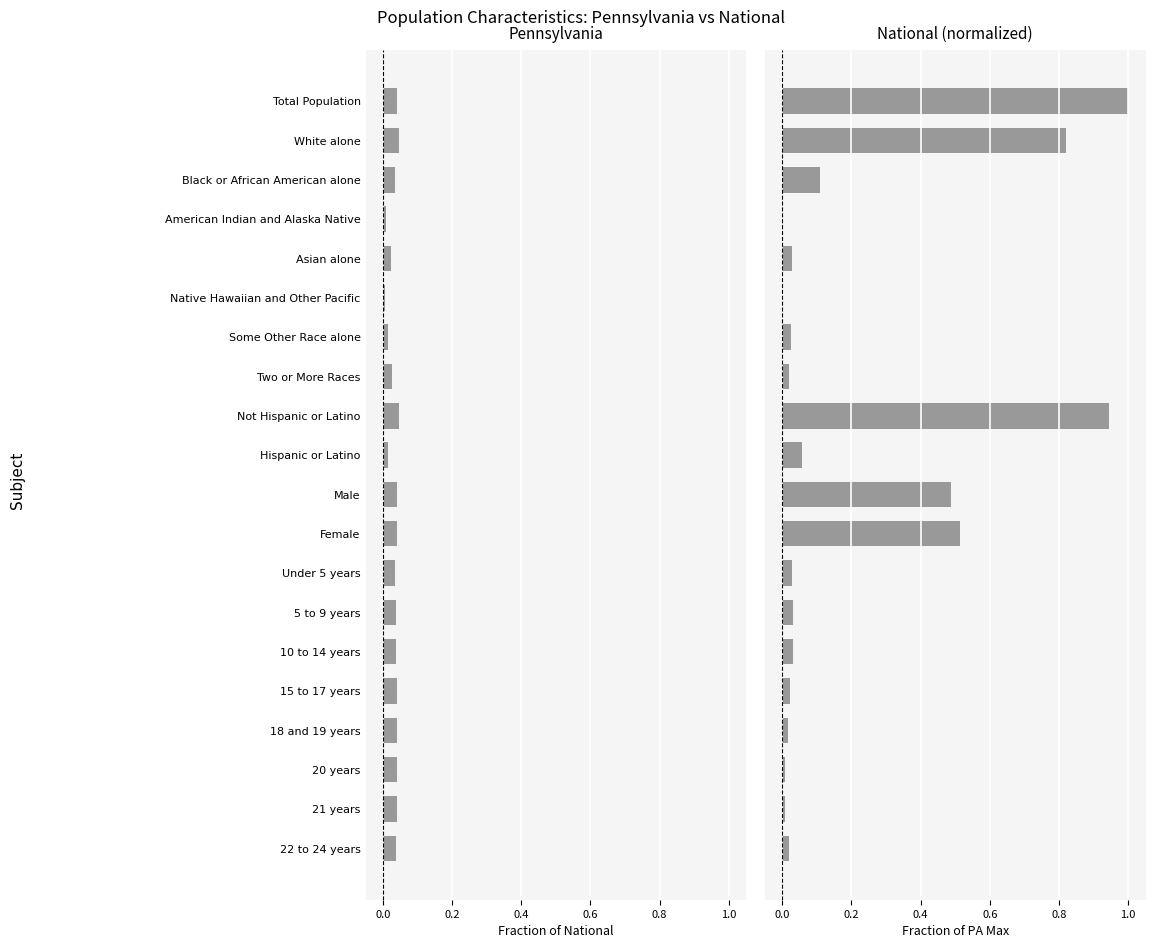

At how many categories does at least one series exceed 0?

20